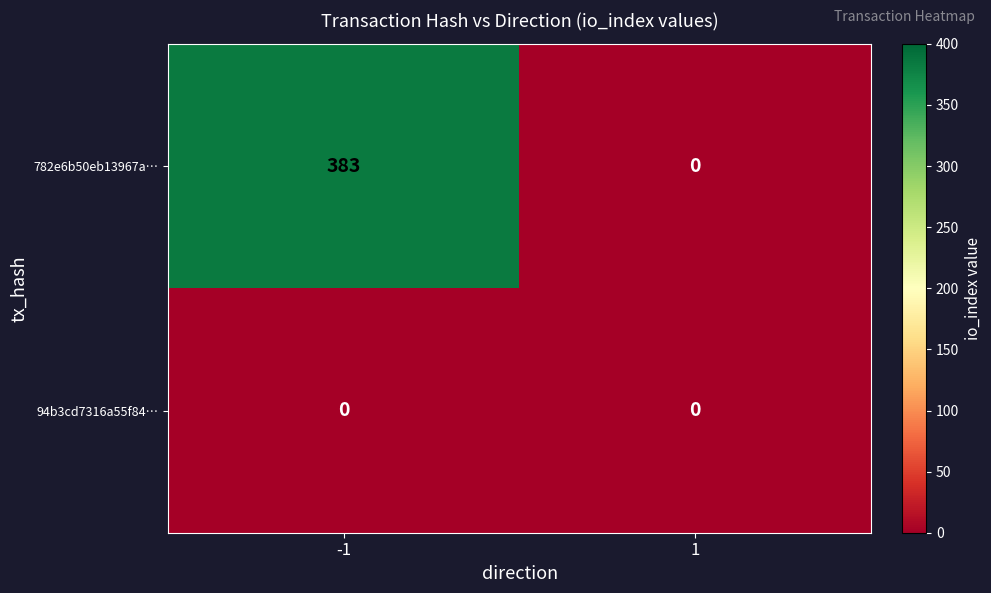

What is the average value of the 782e6b50eb13967a… series?

192